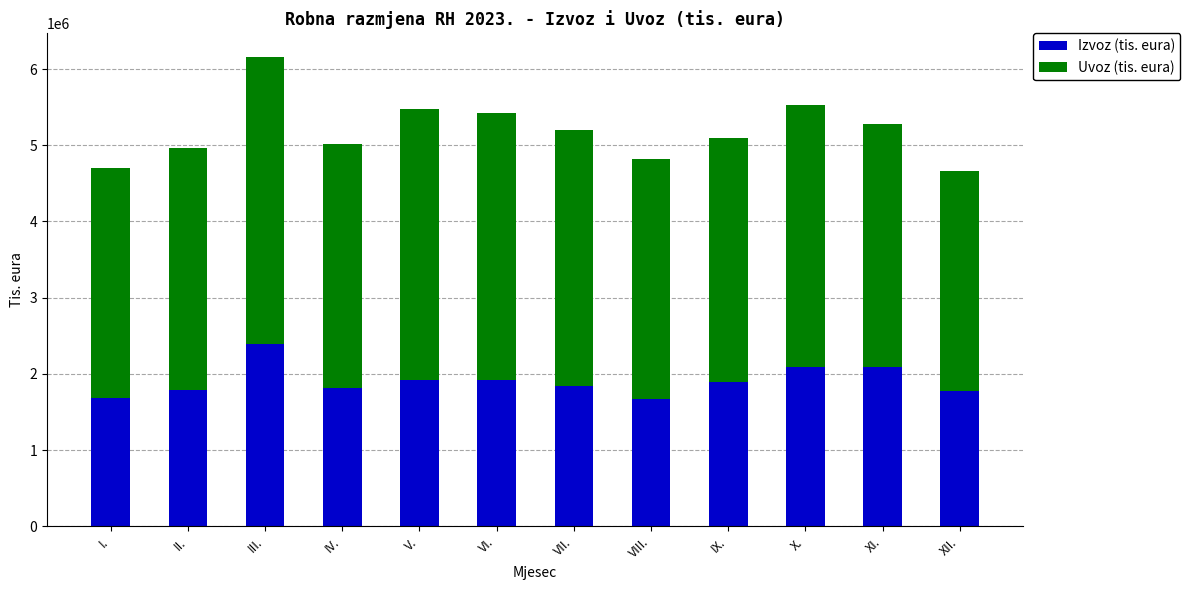

What are all the series names shown in the legend?

Izvoz (tis. eura), Uvoz (tis. eura)